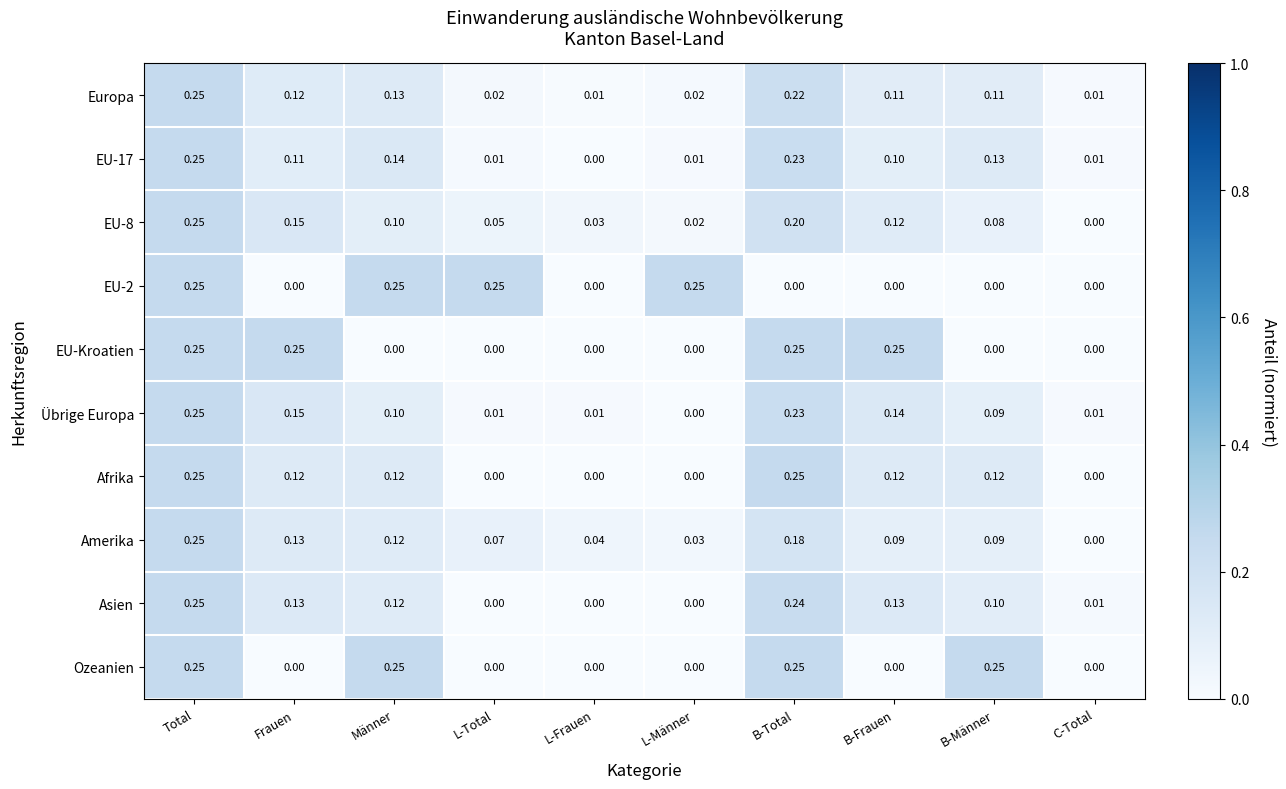

At which category is the sum across all series the highest?

Total